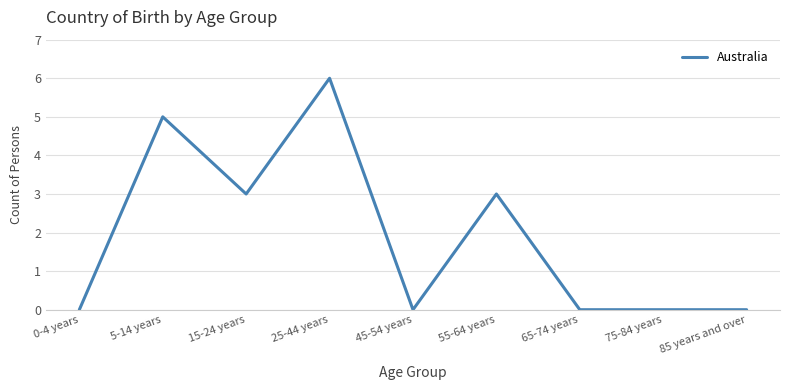

True or false: there are more than 1 points higher than both neighbors.

True